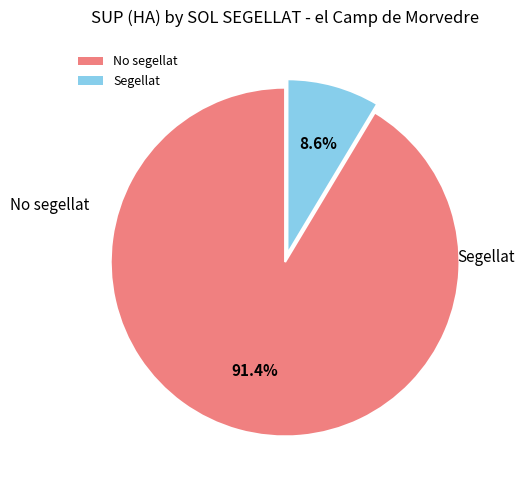

The Segellat slice represents 1% of the pie. True or false?

False